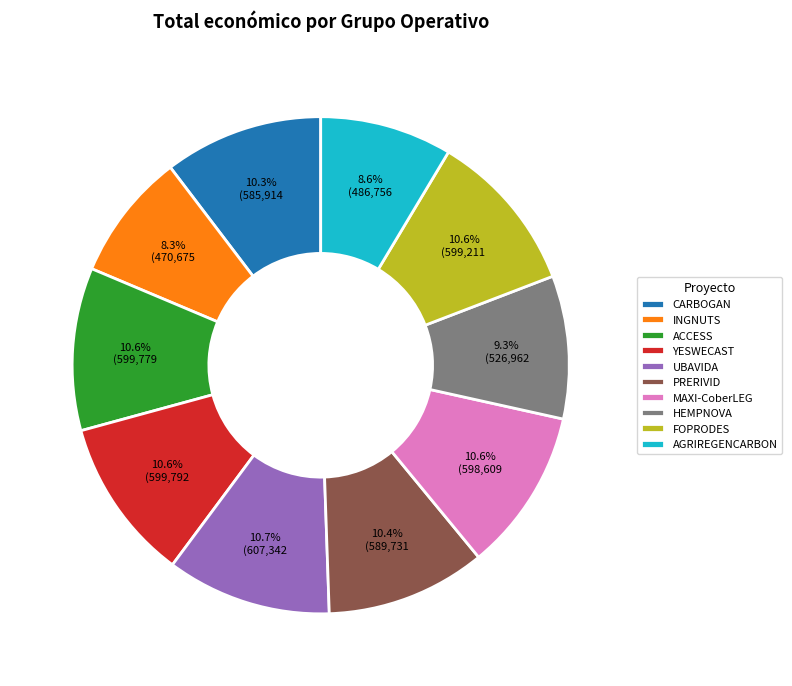

Is it true that AGRIREGENCARBON is 9% of the pie?

True